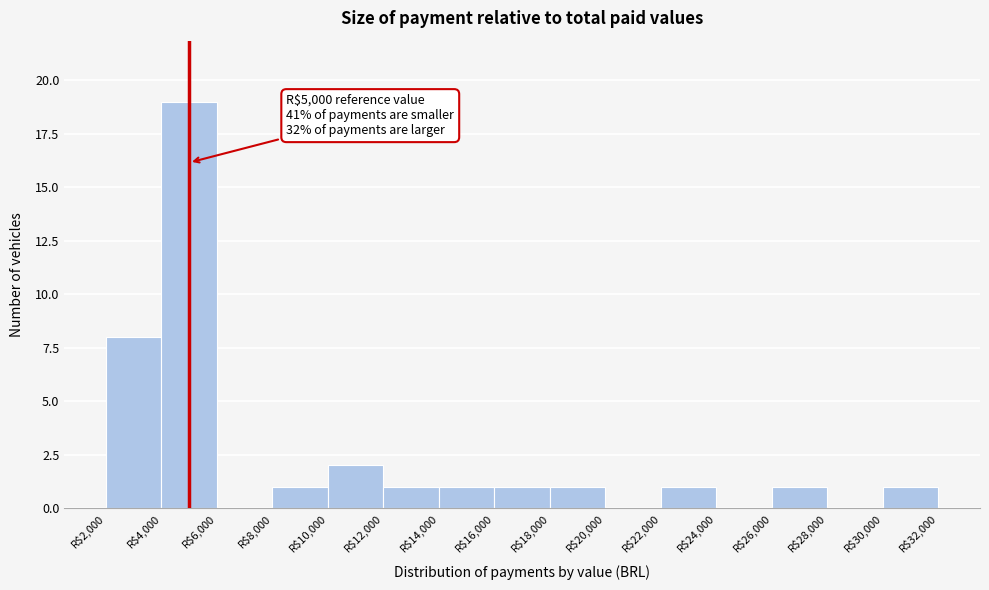

Over which range of the x-axis is the bar tallest?

4000 to 6000